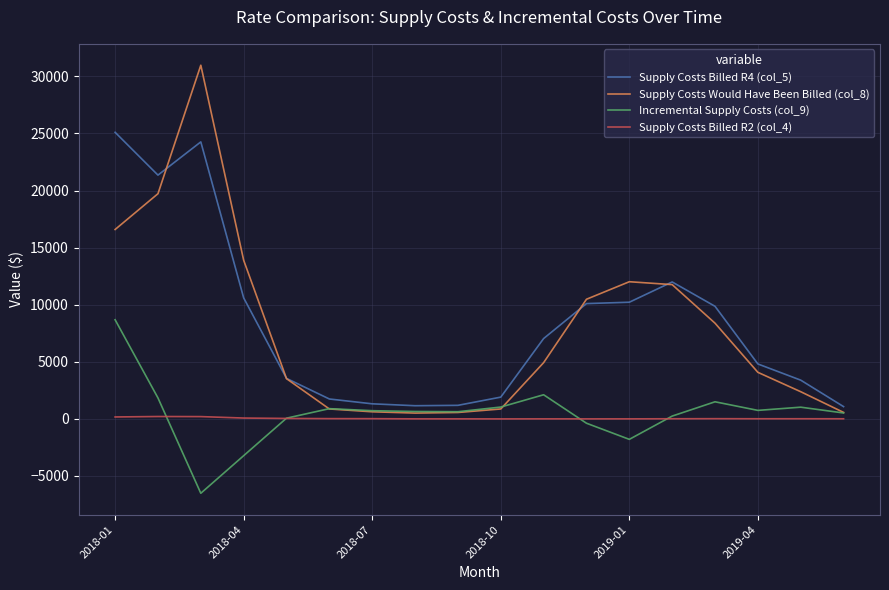

Is this an area chart (filled region under the line)?

No